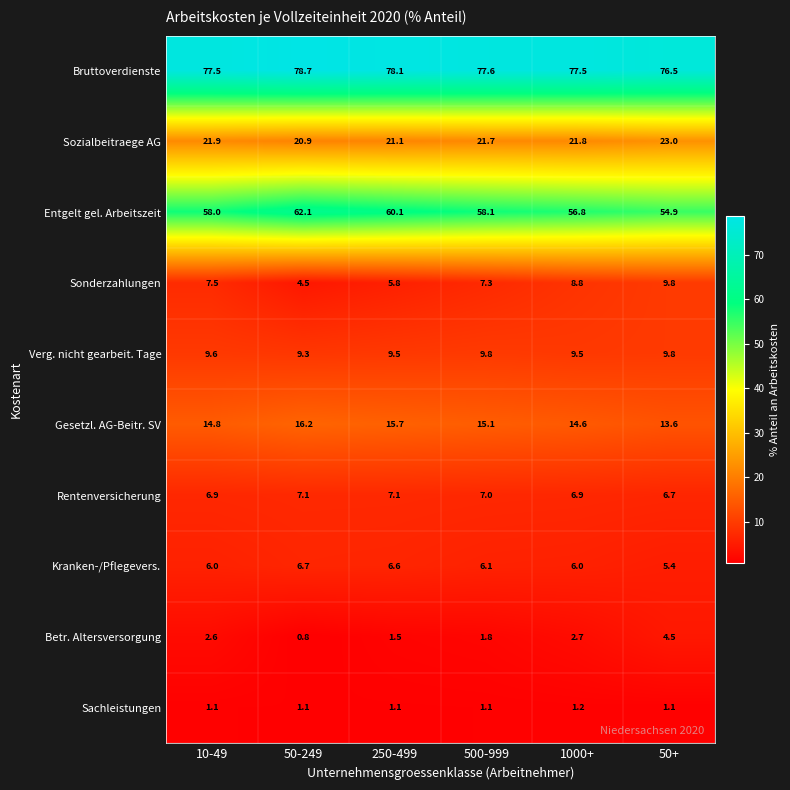

What is the difference between the maximum and minimum values in the Bruttoverdienste series?

2.2